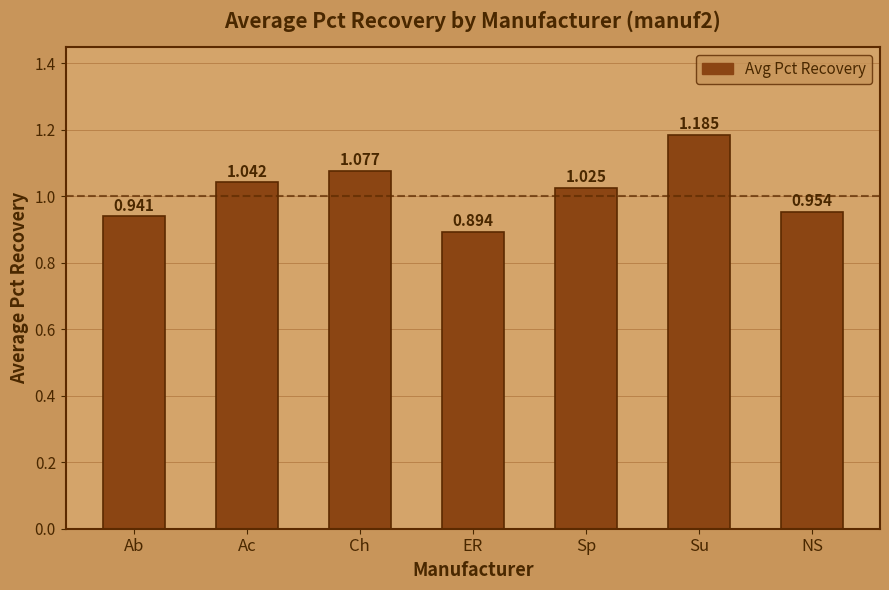

Rank the categories by value from highest to lowest.

Su, Ch, Ac, Sp, NS, Ab, ER